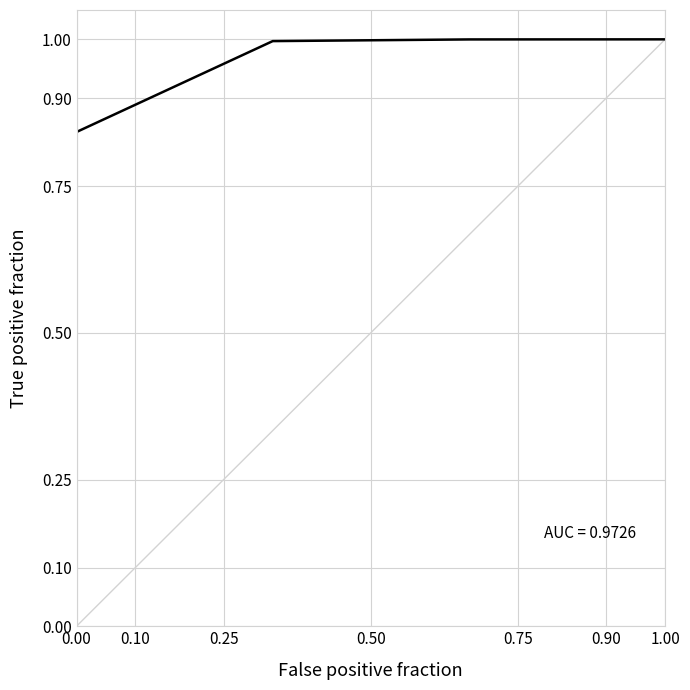

What is the average value?

1.0